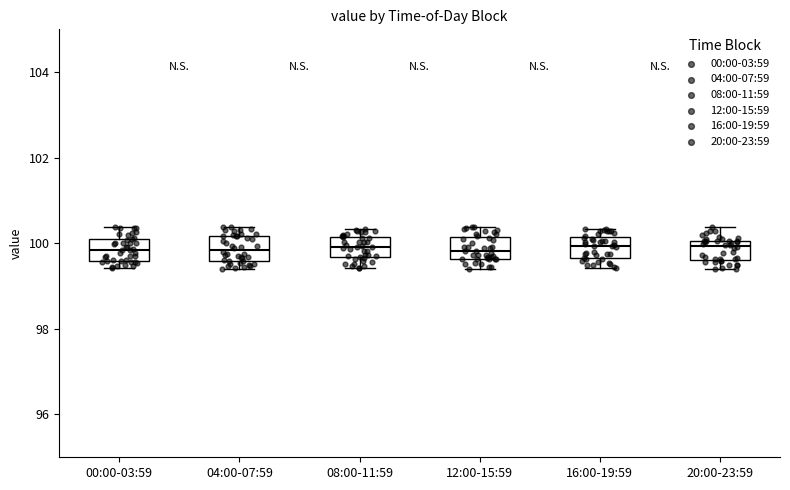

Reading left to right, read every box against the y-axis: the position of its median line, the range the box covers, and the ends of its whiskers. The values are not printed on the chart, so give them approximately, as read against the axis.

00:00-03:59: median 99.8, box 99.6 to 100.0, whiskers 99.4 to 100.4
04:00-07:59: median 99.8, box 99.6 to 100.2, whiskers 99.4 to 100.4
08:00-11:59: median 100.0, box 99.6 to 100.2, whiskers 99.4 to 100.4
12:00-15:59: median 99.8, box 99.6 to 100.2, whiskers 99.4 to 100.4
16:00-19:59: median 100.0, box 99.6 to 100.2, whiskers 99.4 to 100.4
20:00-23:59: median 100.0 (just below the box's upper edge), box 99.6 to 100.0, whiskers 99.4 to 100.4